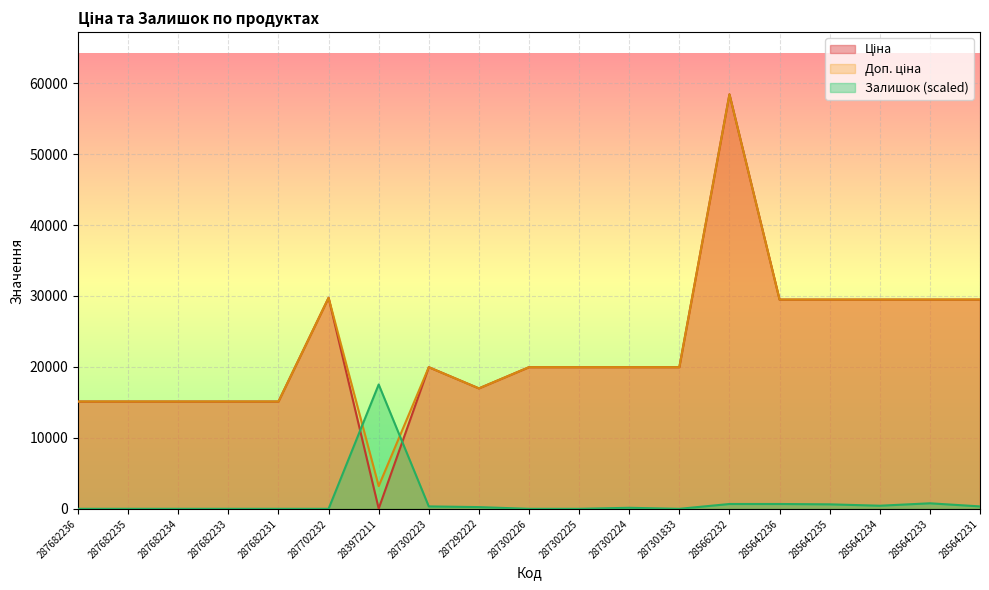

At which category is the sum across all series the highest?

285662232